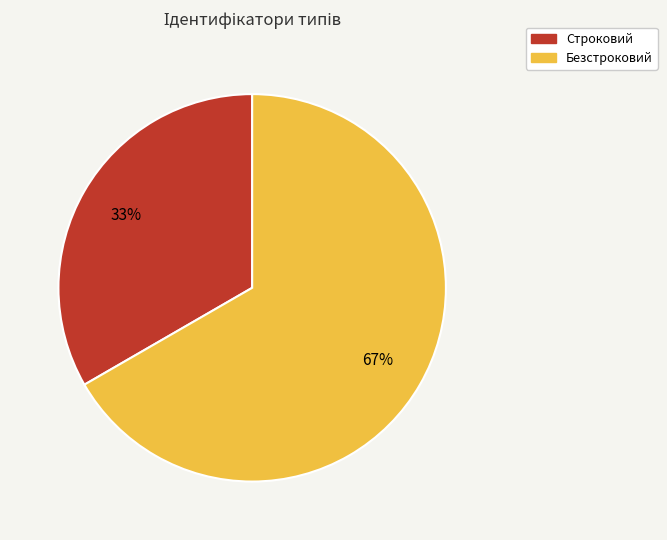

Which category accounts for the majority?

Безстроковий